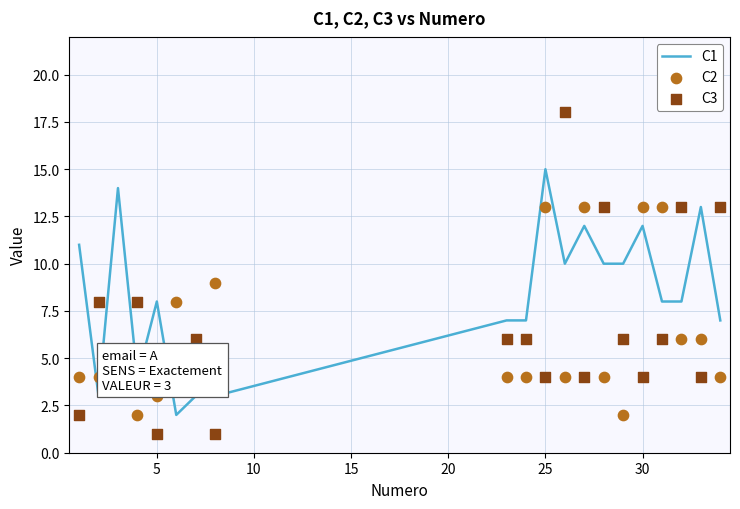

At which label does C1 reach its peak?

25